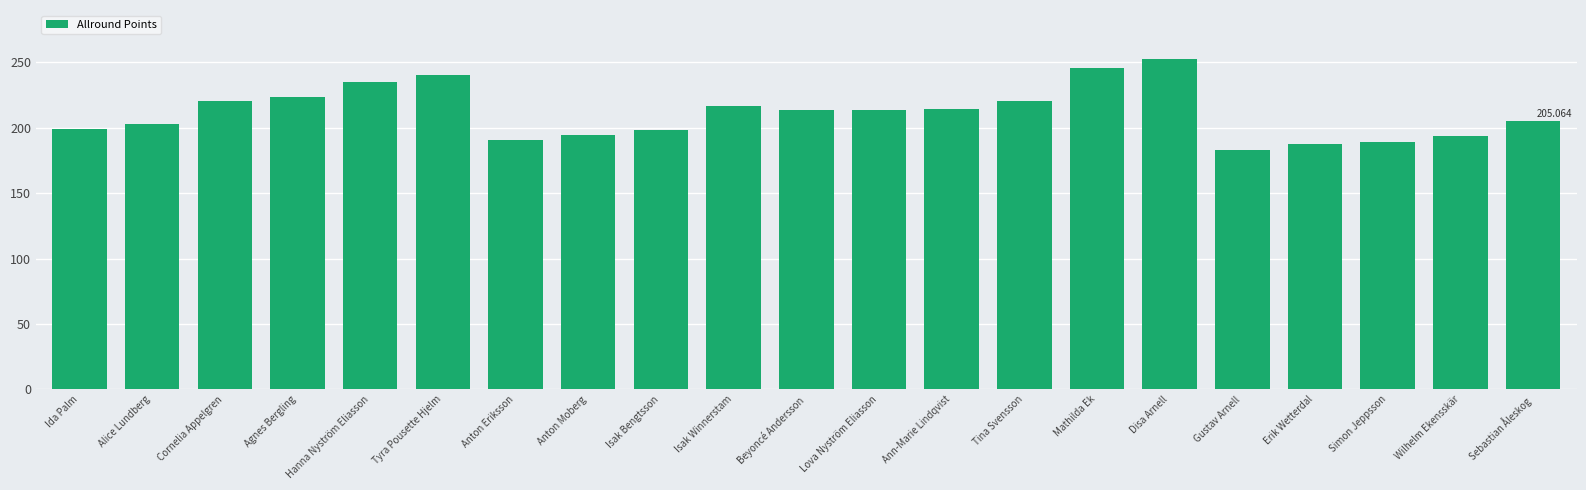

What is the sum of all values?

4441.9